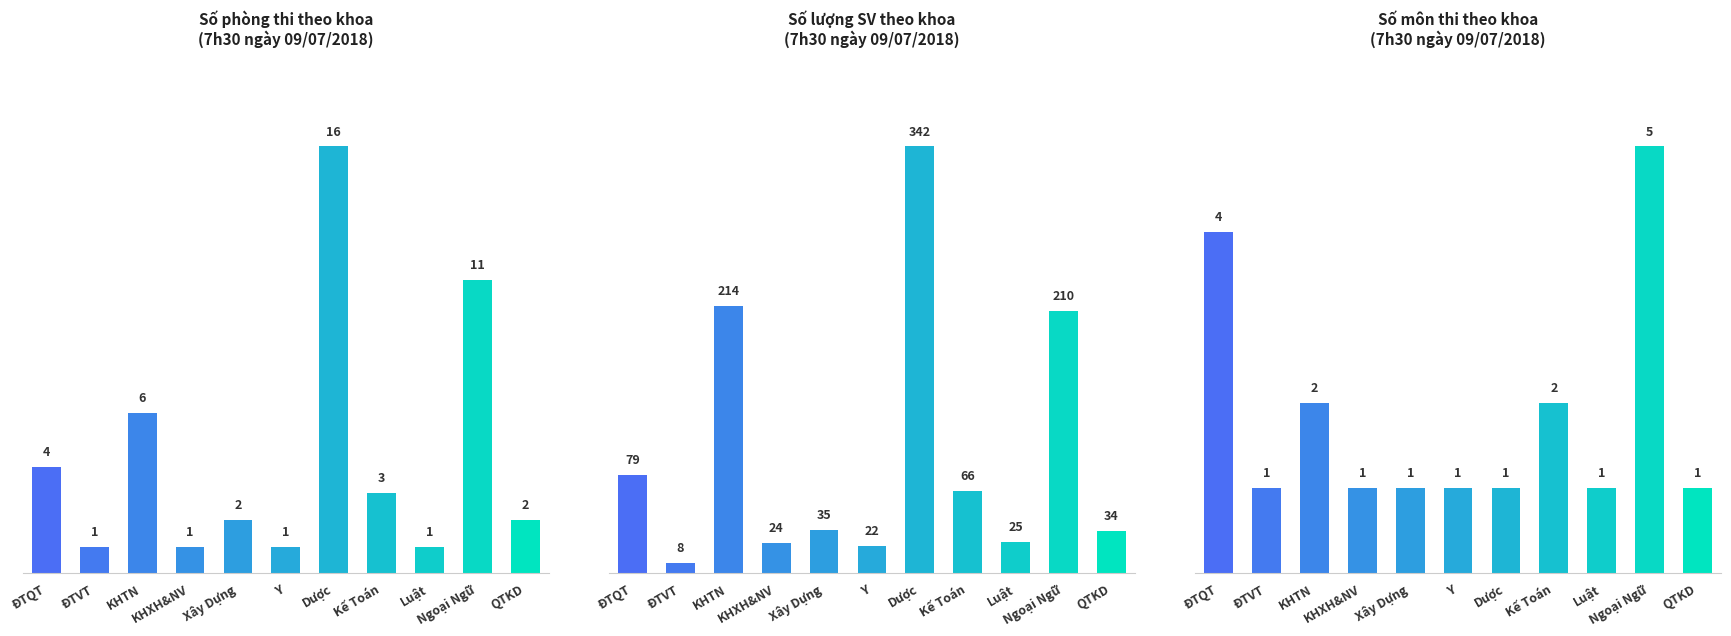

At which label is the value closest to 3?

ĐTQT